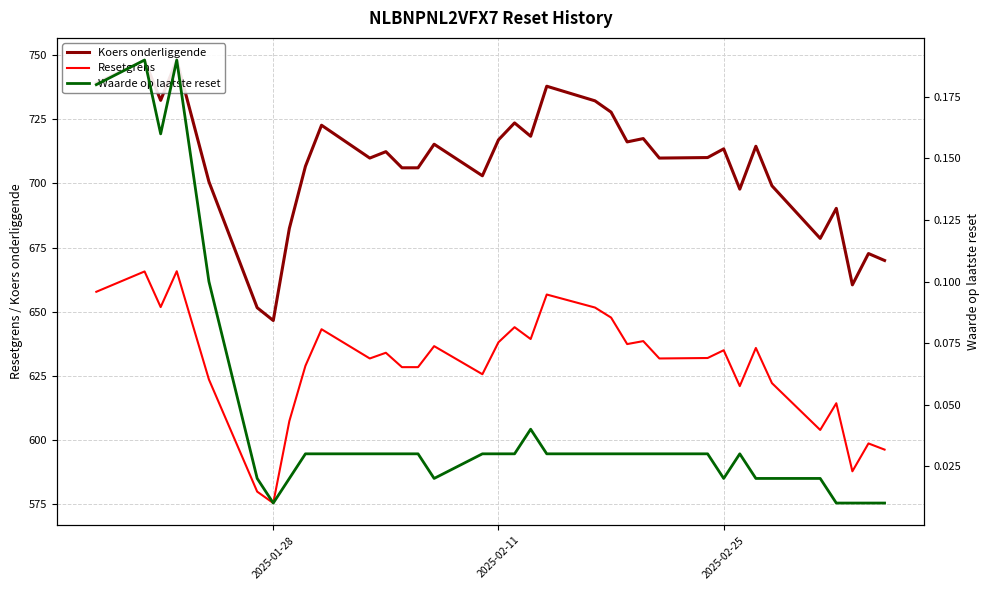

Which category has the lowest value in the Resetgrens series?

2025-01-28